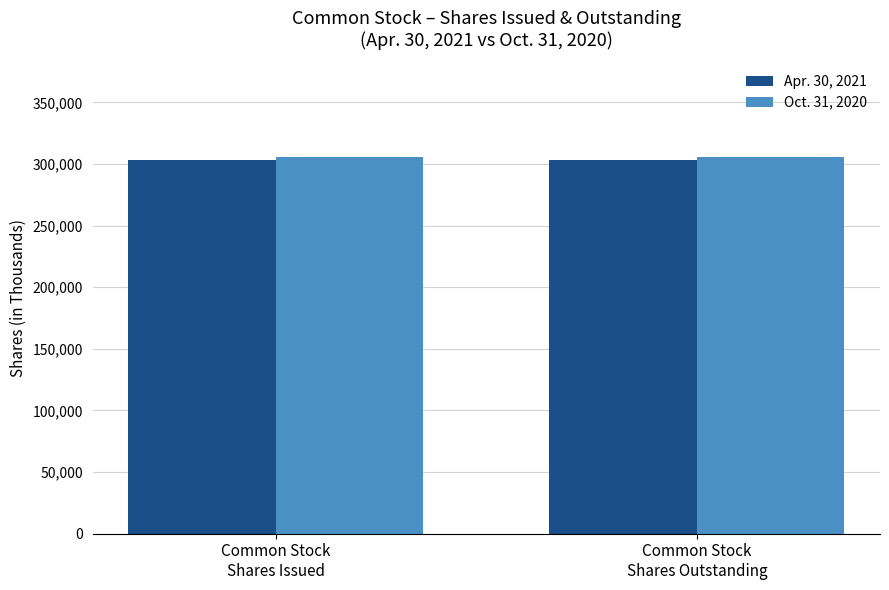

List the series in order of their peak value, highest first.

Oct. 31, 2020, Apr. 30, 2021